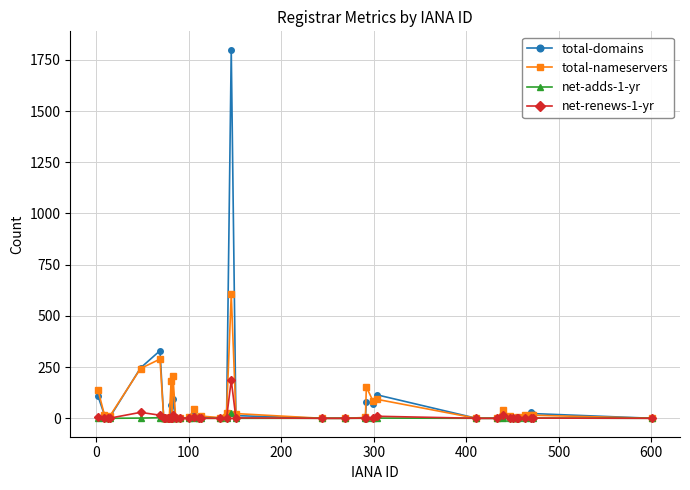

True or false: net-renews-1-yr has more than 0 points higher than both neighbors.

True